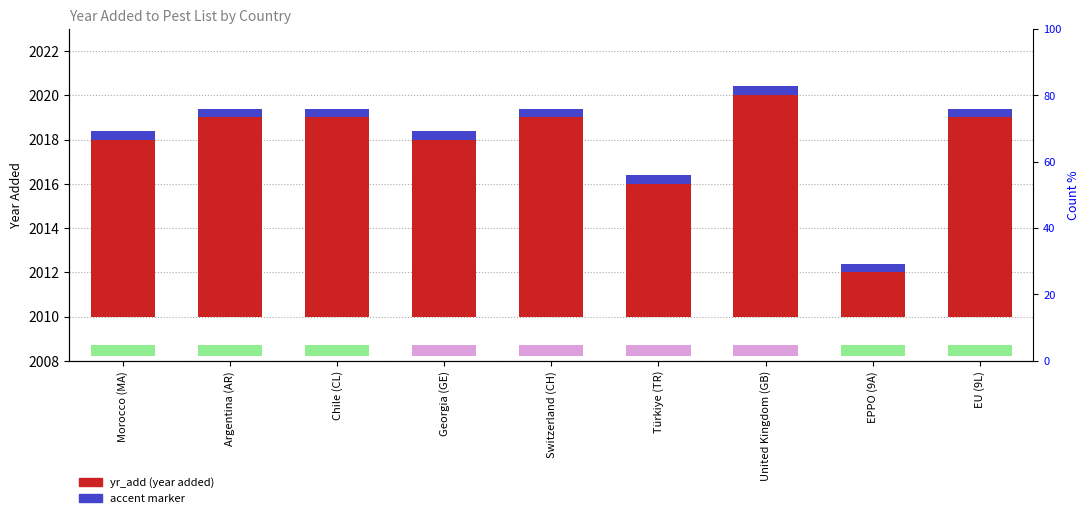

What is the label of the 1st bar from the right?

EU (9L)